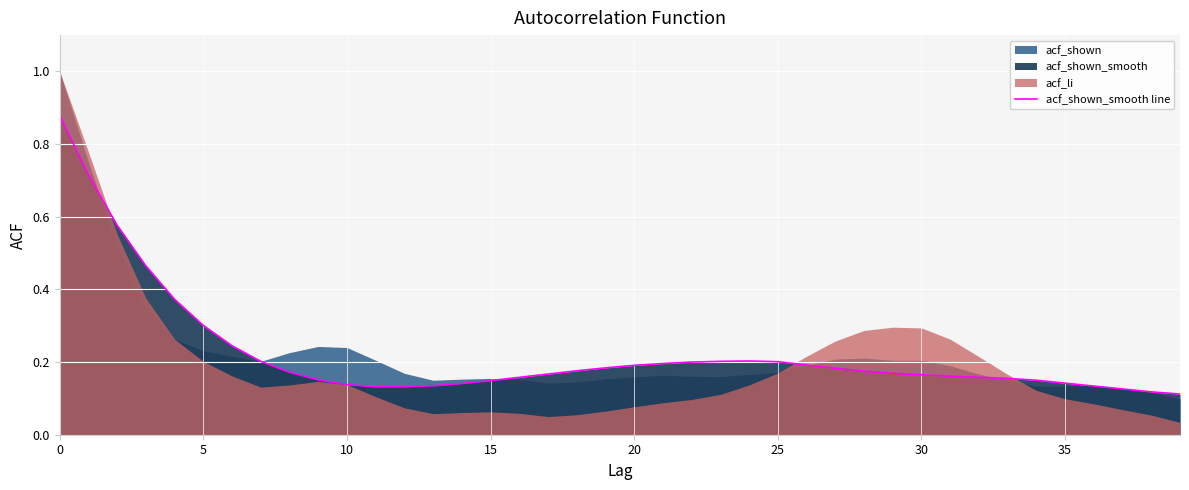

Does the chart display data point markers on the line(s)?

No